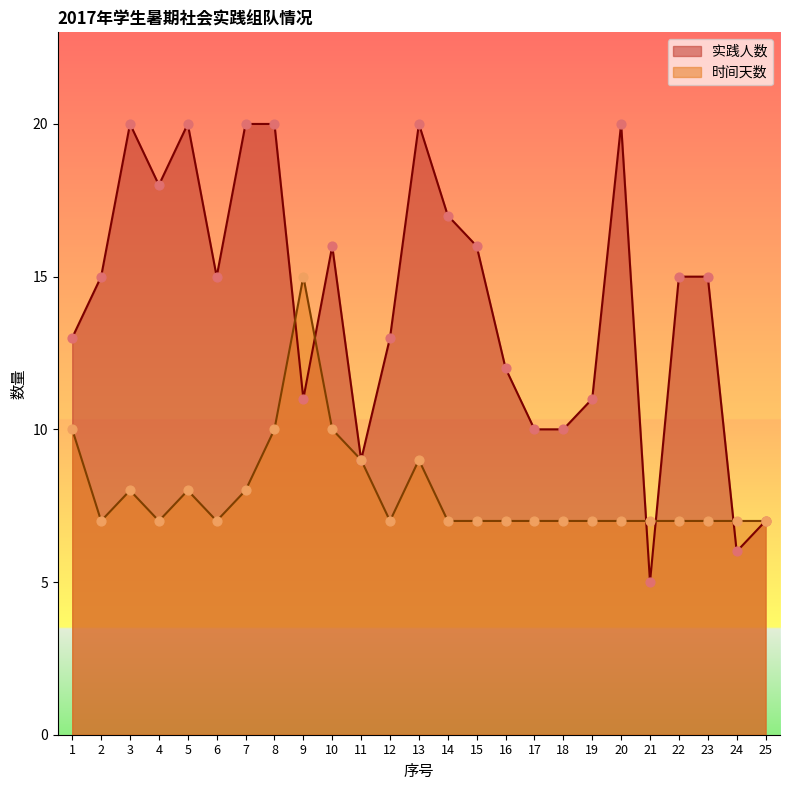

Which series has the largest total across all categories?

实践人数